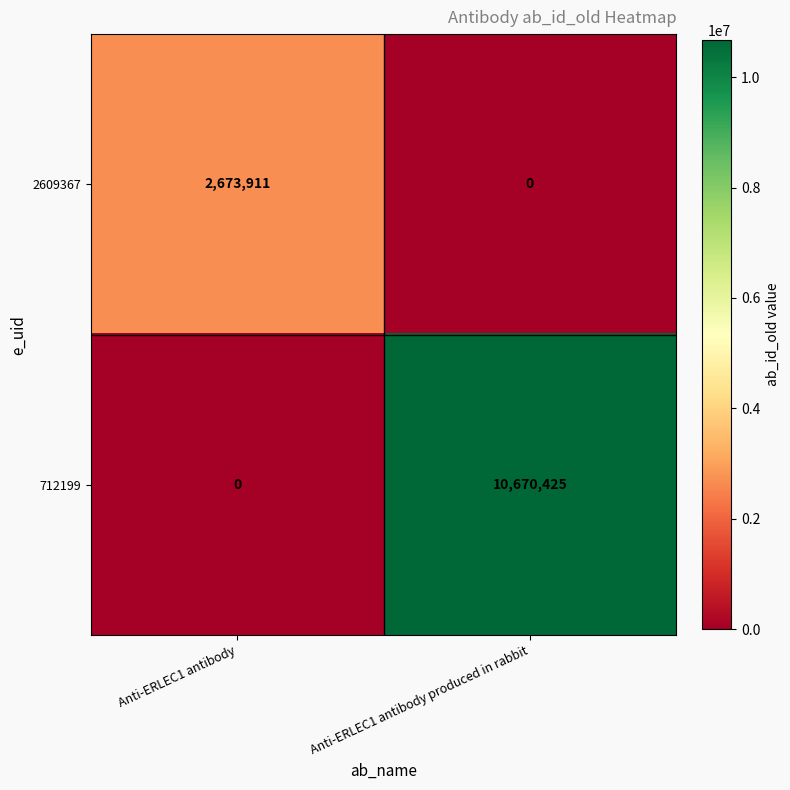

Read the 712199 value at Anti-ERLEC1 antibody produced in rabbit.

10670425